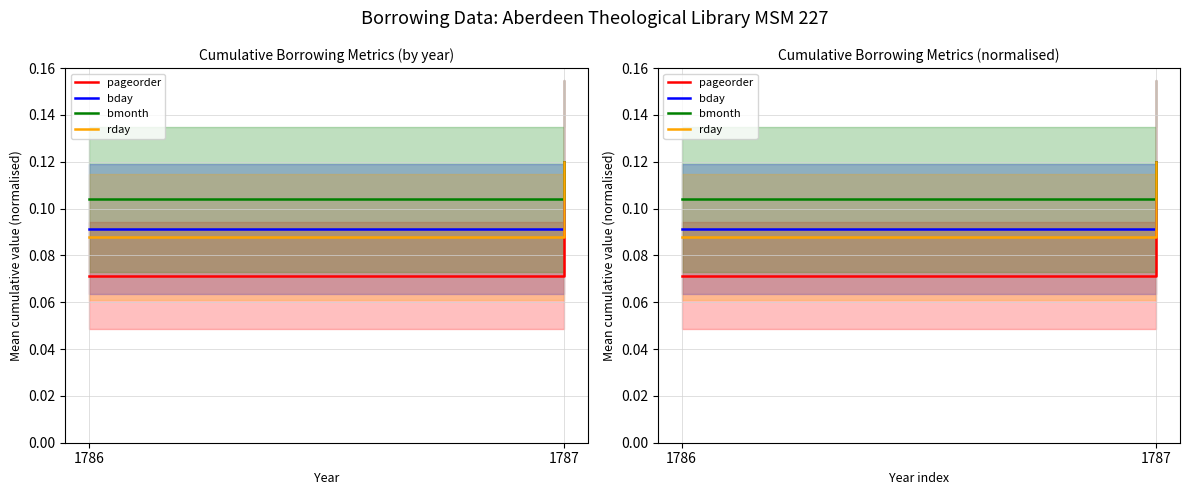

What is the value of the rday point at the 1st from the left?

0.1